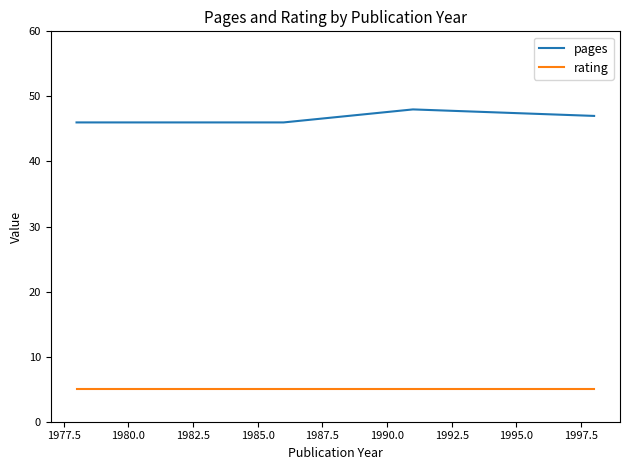

Is the value of rating at 1985.0 greater than the value of pages at 1985.0?

No